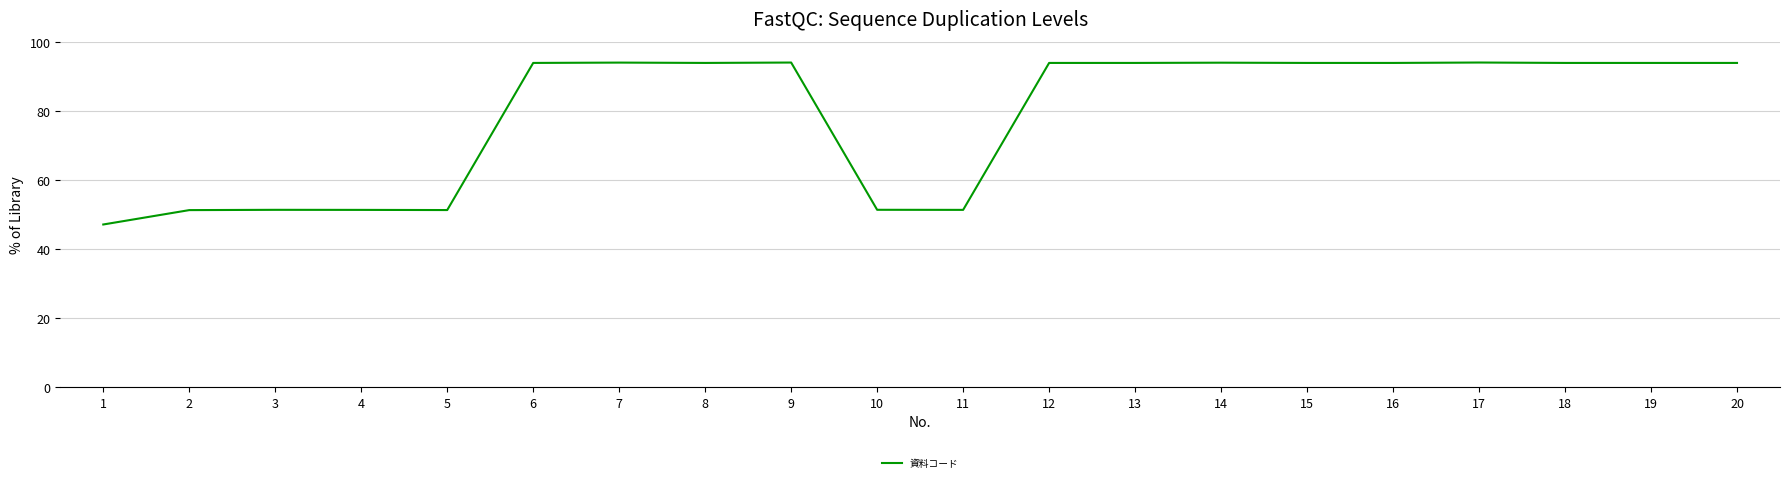

What is the minimum value shown in the chart?

47.1